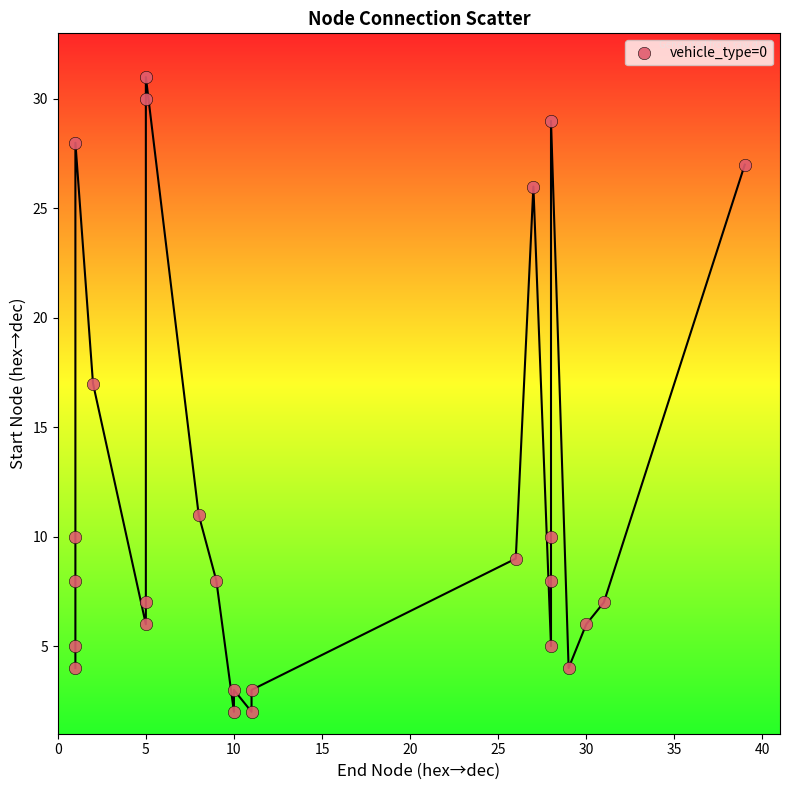

What Y value in the scatter plot is closest to 16?

17